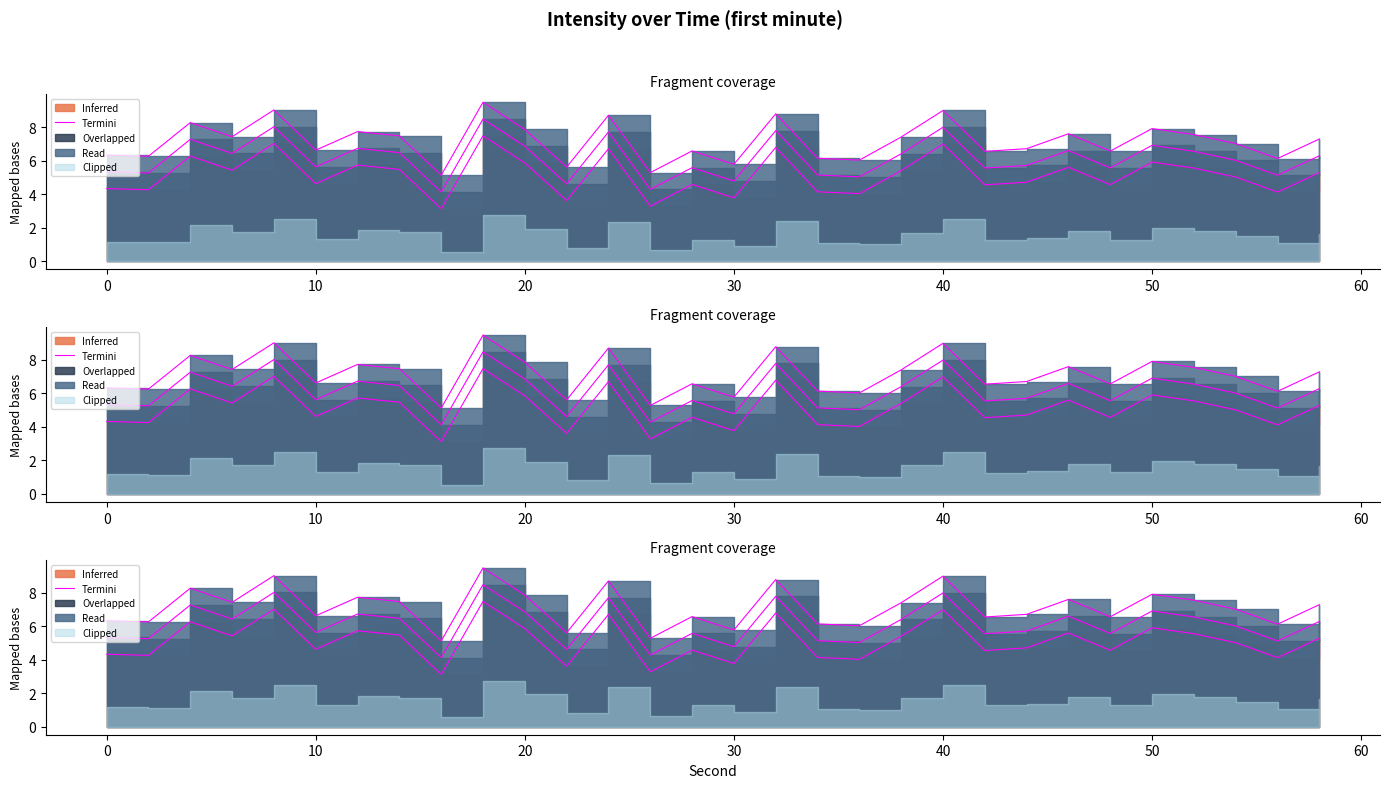

How many data points are less than 5?

14